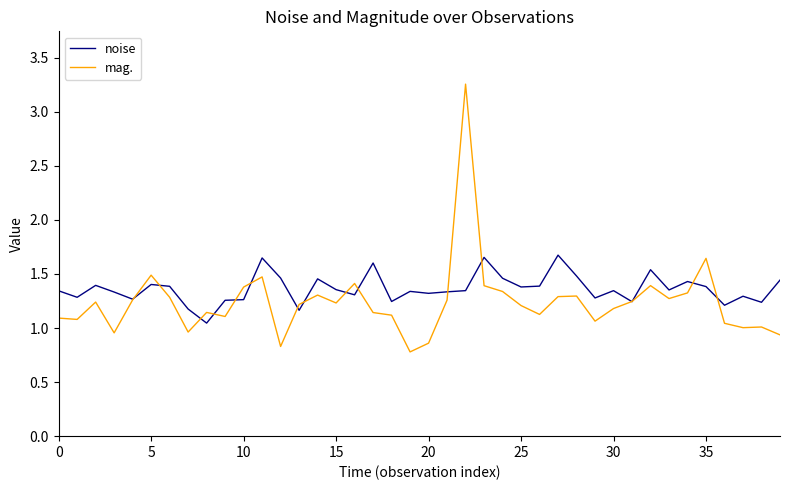

Which series has the widest spread of values?

mag.